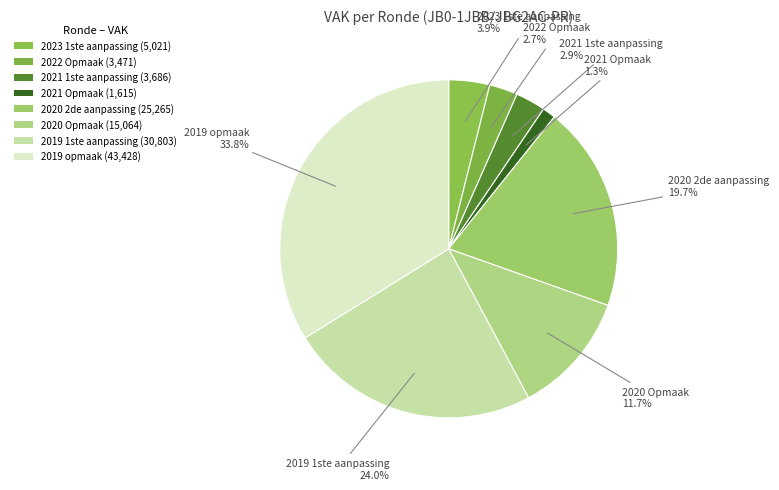

To the nearest percent, what percentage of the pie is 2020 Opmaak?

12%